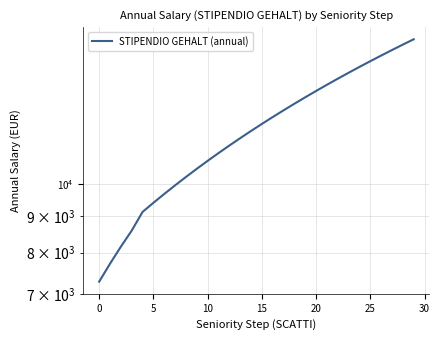

Which has a higher value, 30 or 15?

15